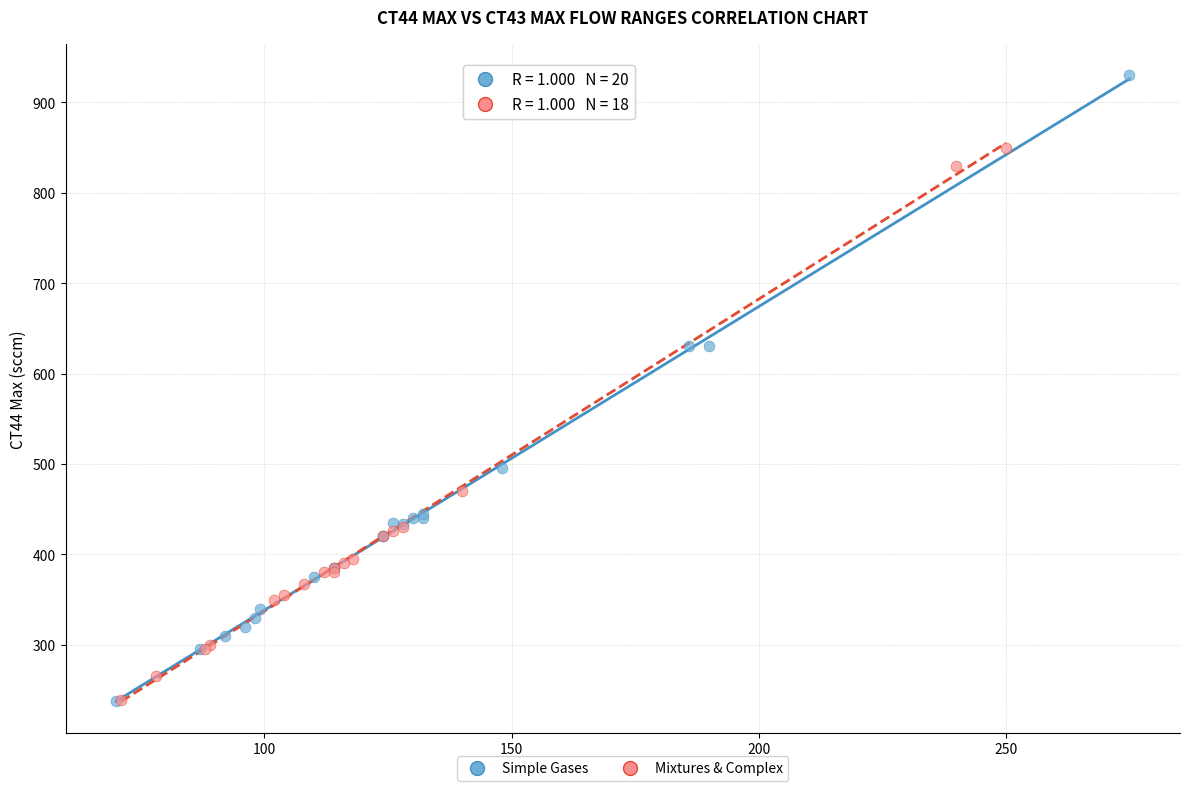

Which series has the widest spread of Y values?

Simple Gases